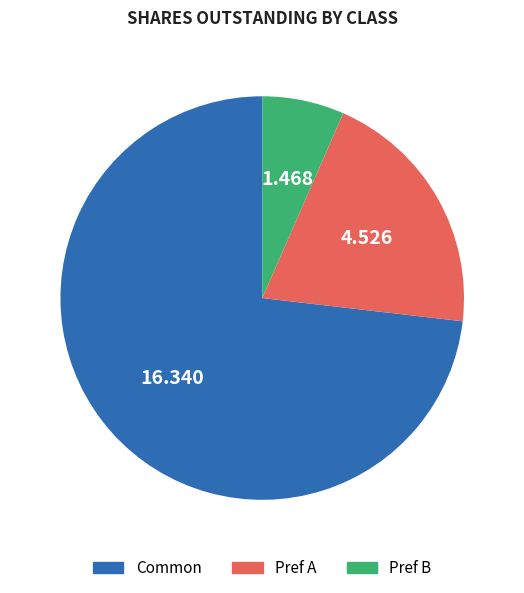

Which category has the smallest portion of the pie?

Pref B